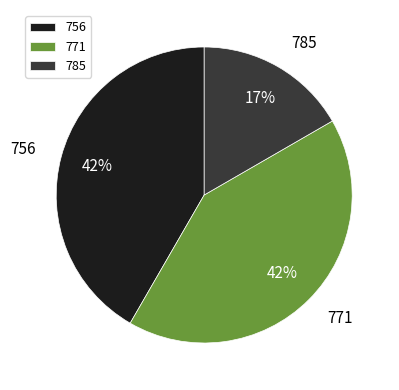

To the nearest percent, what portion does 785 represent?

17%